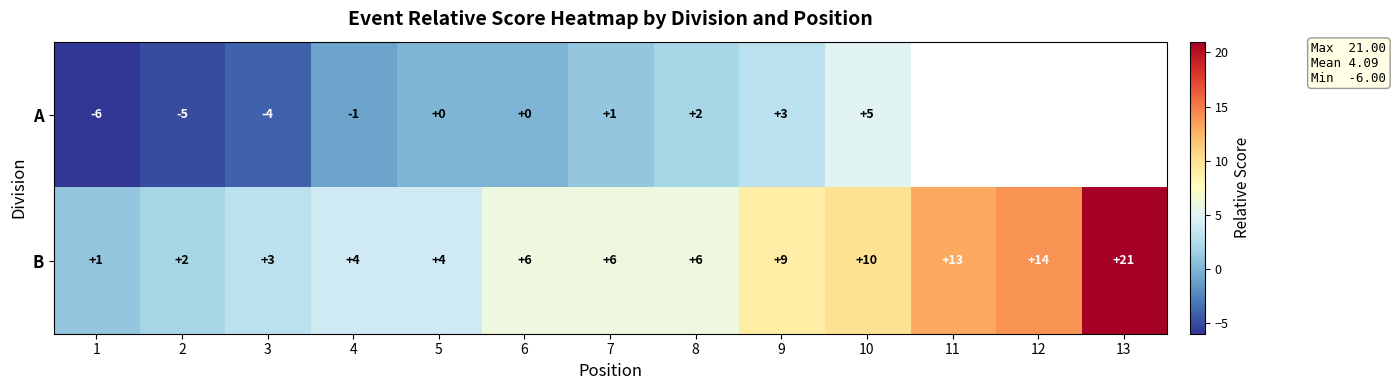

At how many categories does at least one series exceed 11?

3